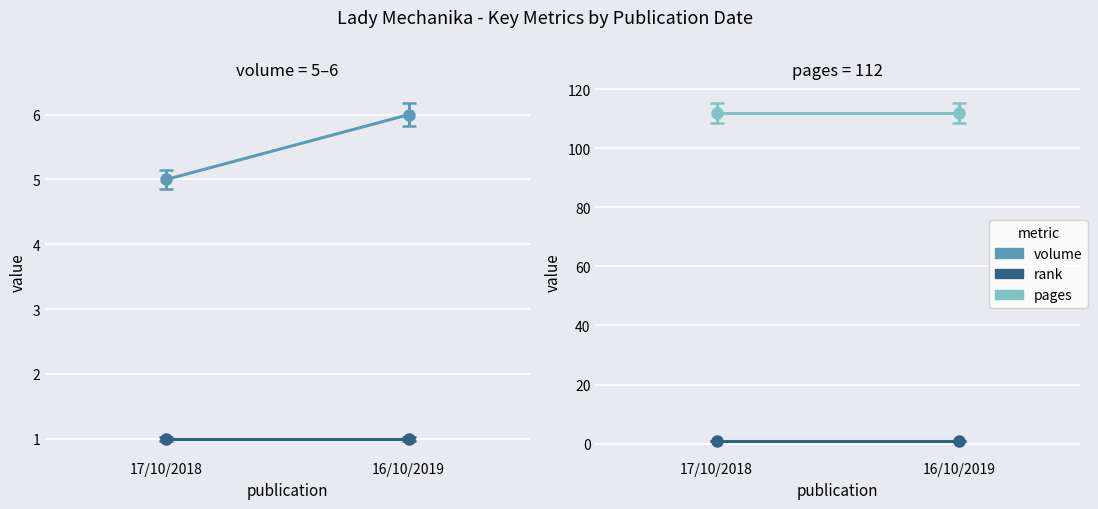

What is the sum of the volume values at 16/10/2019 and 17/10/2018?

11